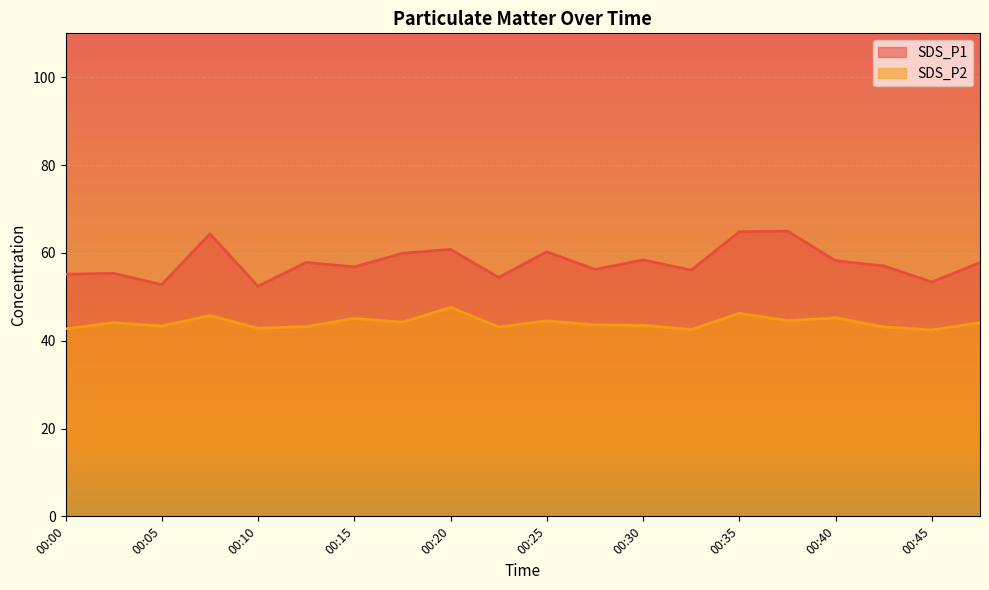

Rank the categories by SDS_P1 value from lowest to highest.

00:10, 00:05, 00:45, 00:23, 00:00, 00:03, 00:33, 00:28, 00:15, 00:42, 00:47, 00:13, 00:40, 00:30, 00:18, 00:25, 00:20, 00:08, 00:35, 00:38